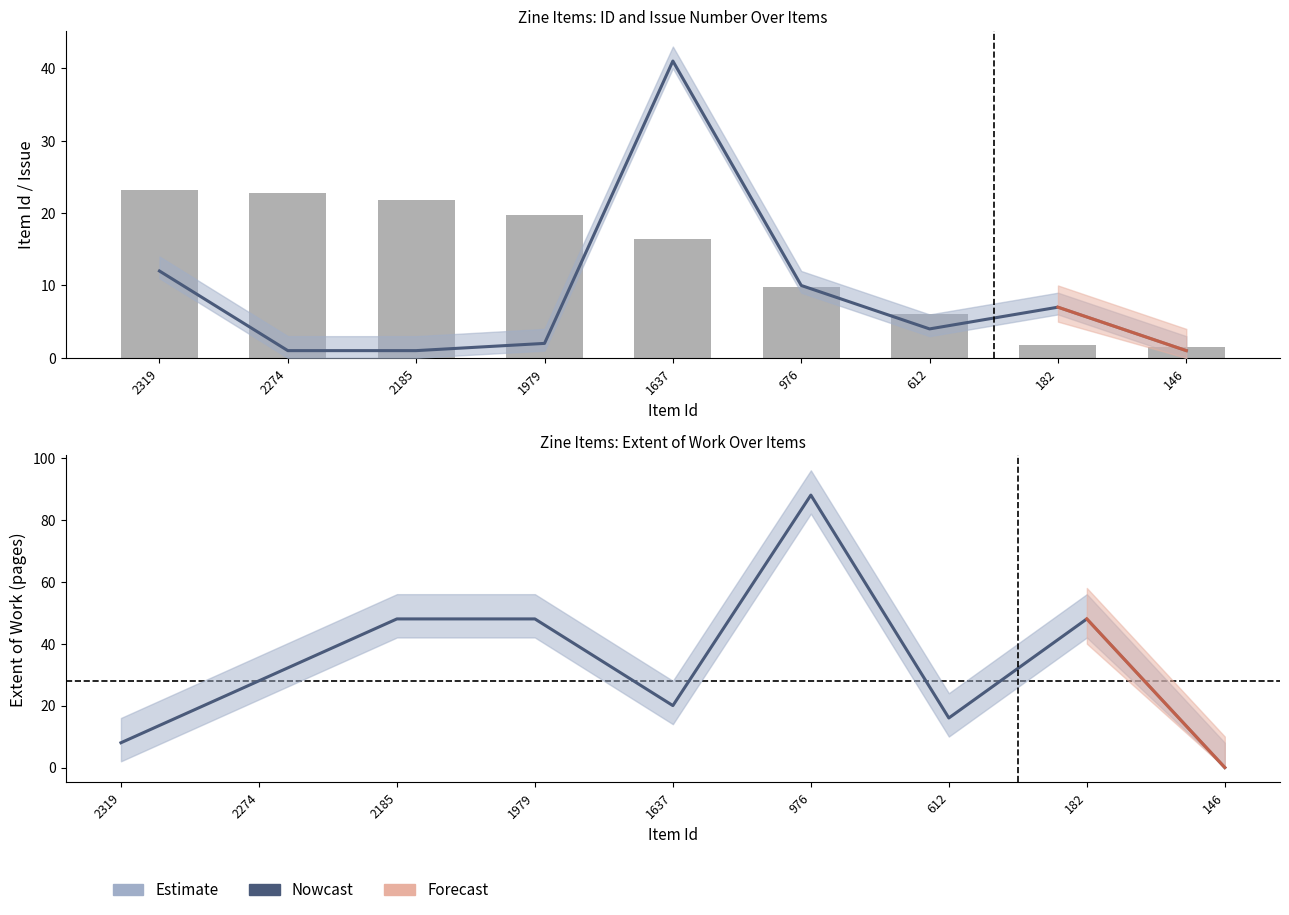

At how many categories does at least one series exceed 8?

8